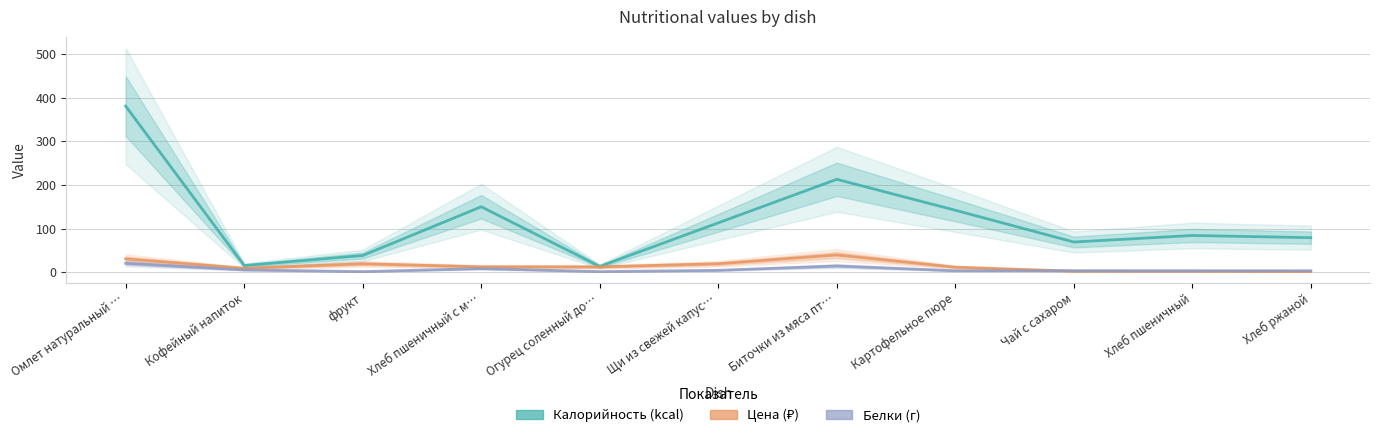

What is the label of the 1st point from the right?

Хлеб ржаной